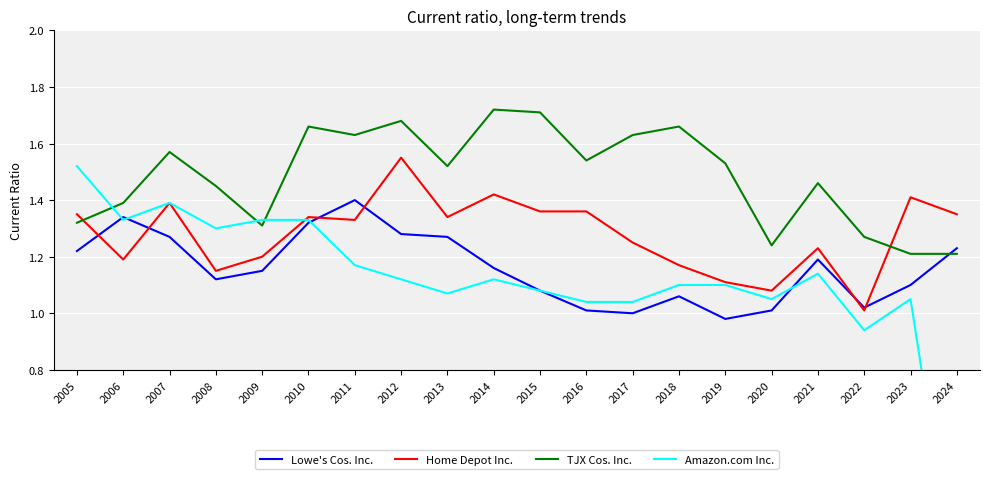

What are all the series names shown in the legend?

Lowe's Cos. Inc., Home Depot Inc., TJX Cos. Inc., Amazon.com Inc.